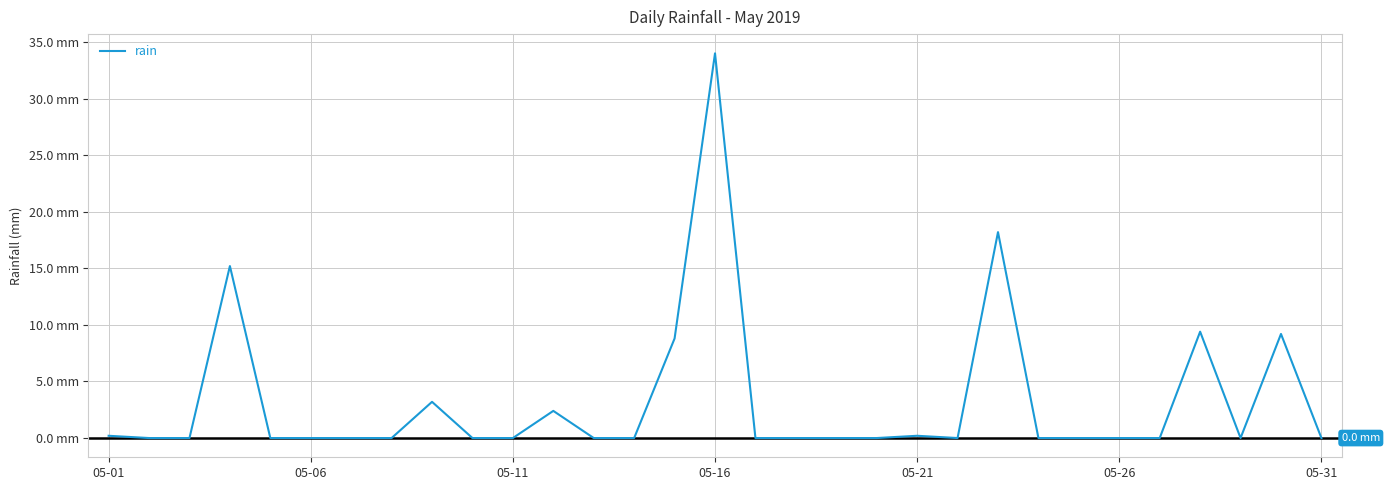

Does the chart display data point markers on the line(s)?

No